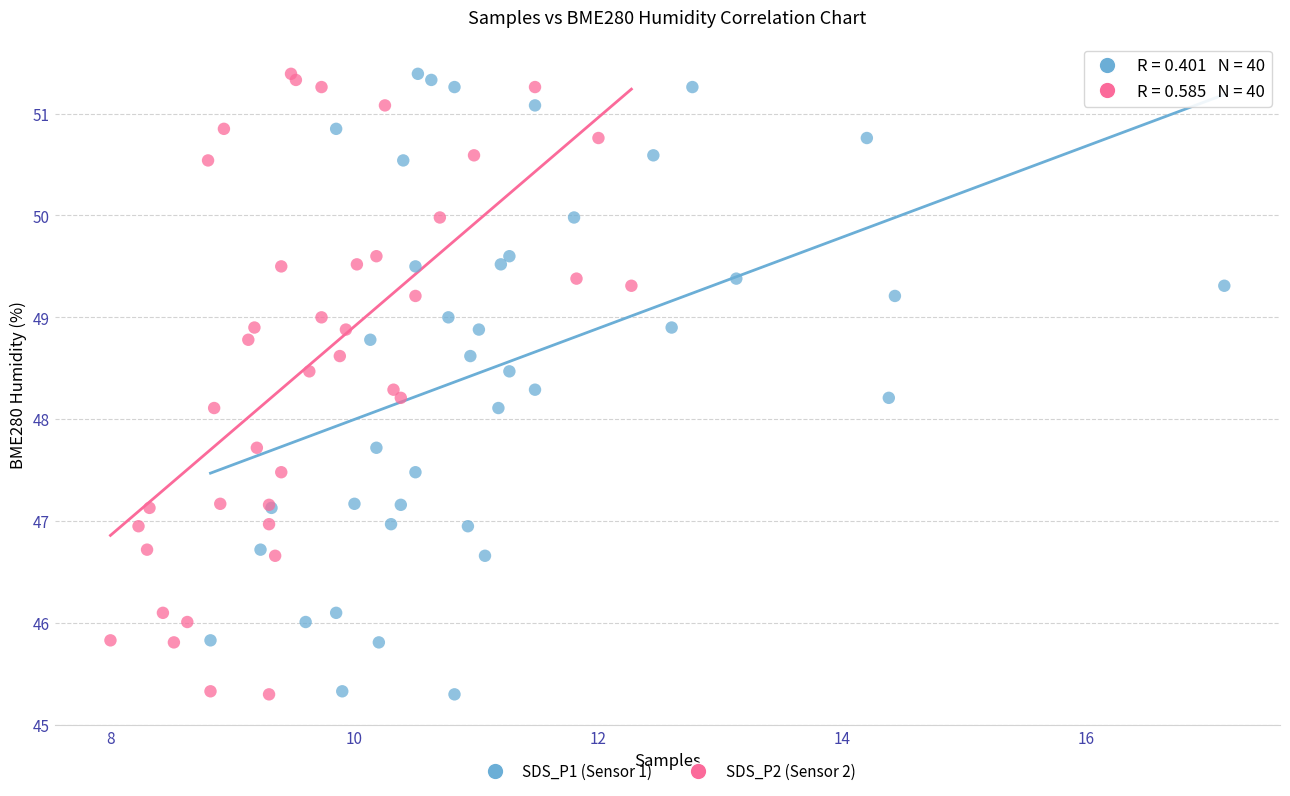

What are all the series names shown in the legend?

SDS_P1 (Sensor 1), SDS_P2 (Sensor 2)